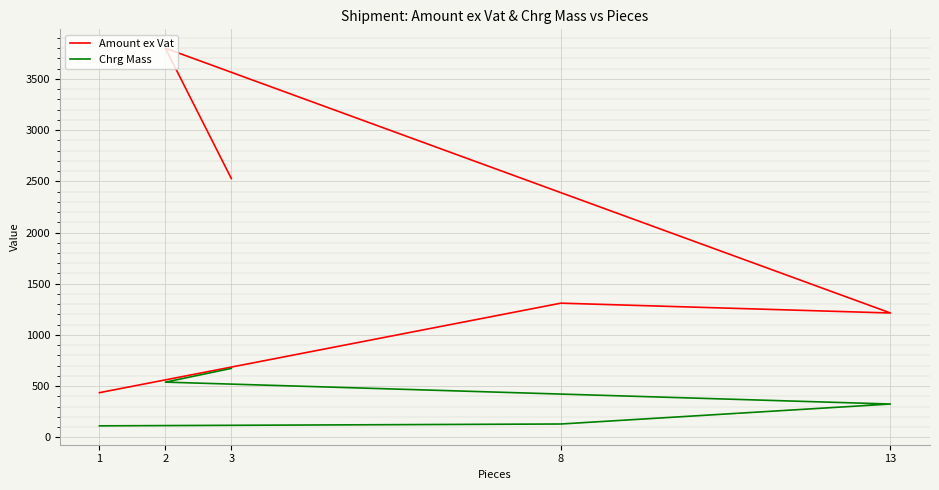

True or false: Chrg Mass and Amount ex Vat cross at least once.

False